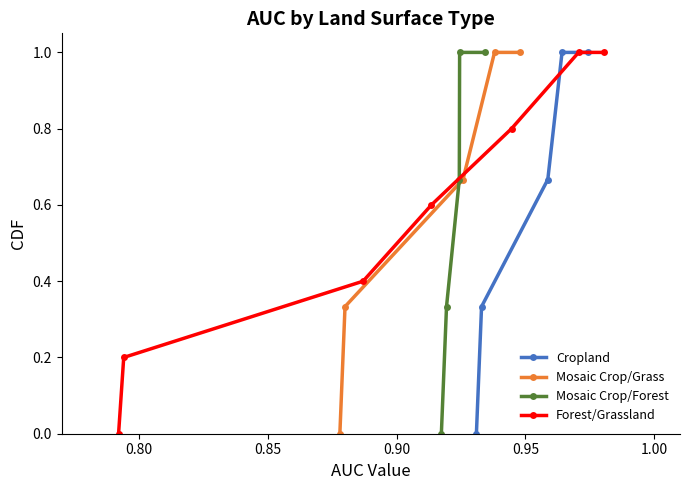

What is the highest value of the Cropland series?

1.0